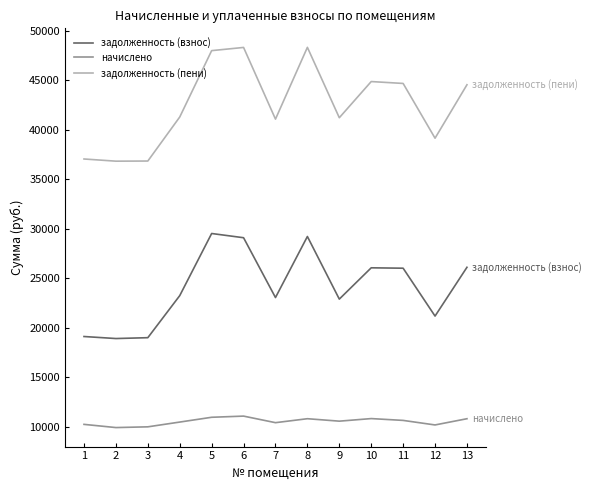

How many interior local valleys does the задолженность (пени) series have?

4